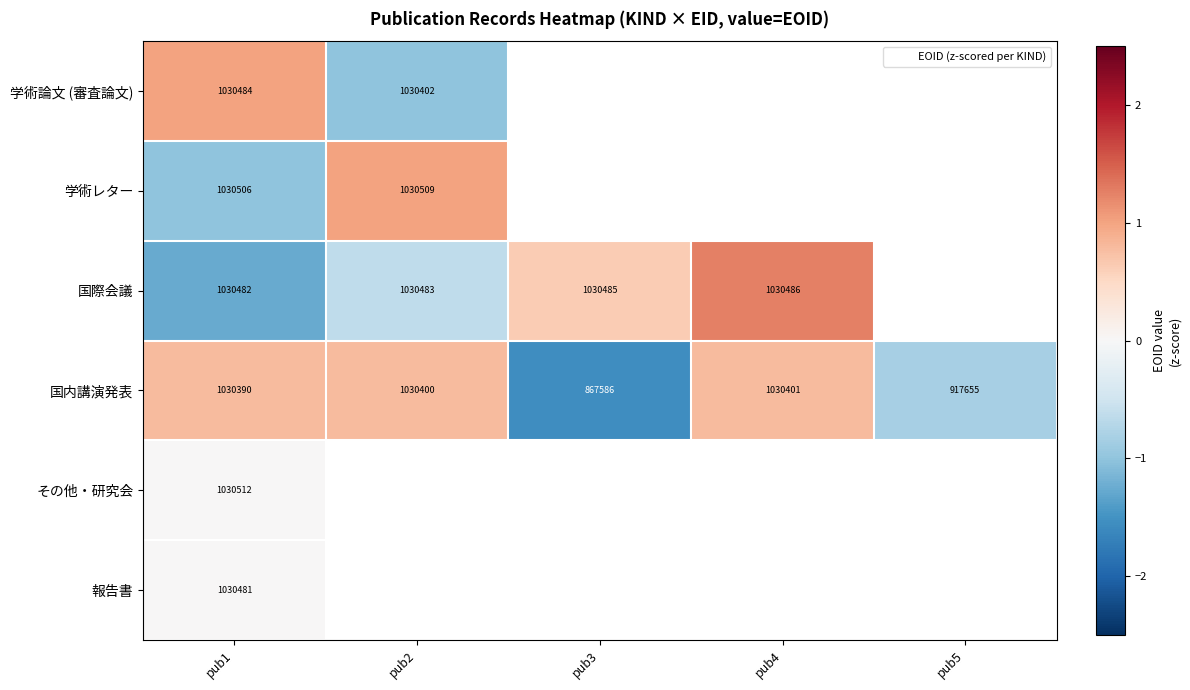

True or false: 学術レター has a value of -1.4 at pub1.

False